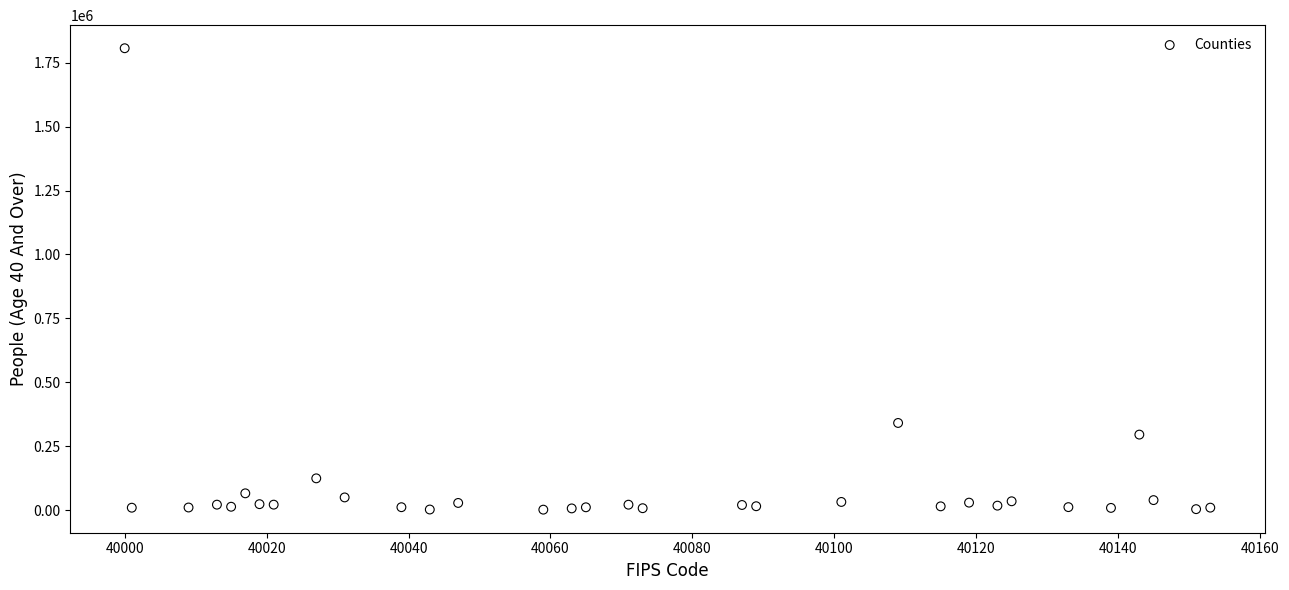

What is the range of Y values (max minus min)?

1805481